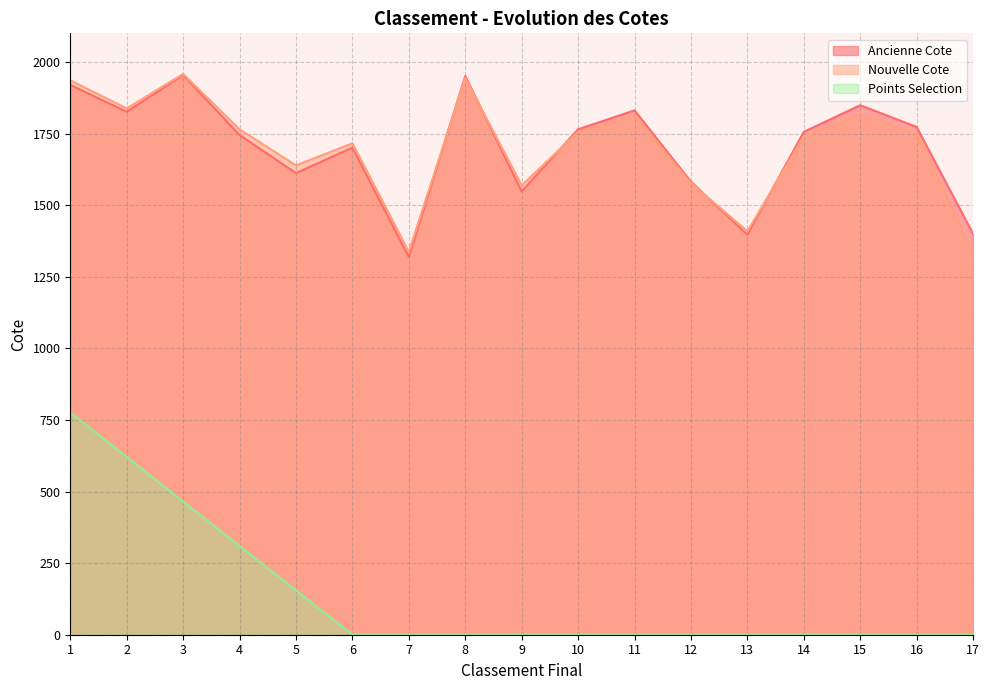

What is the value of the Nouvelle Cote point at the 6th from the left?

1716